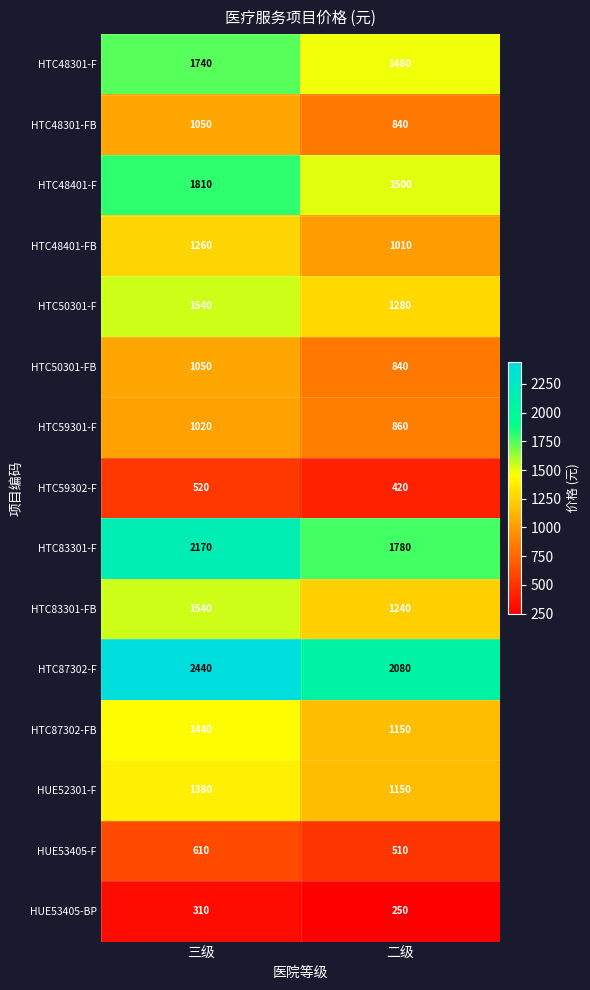

What is the minimum value for HTC87302-F?

2080